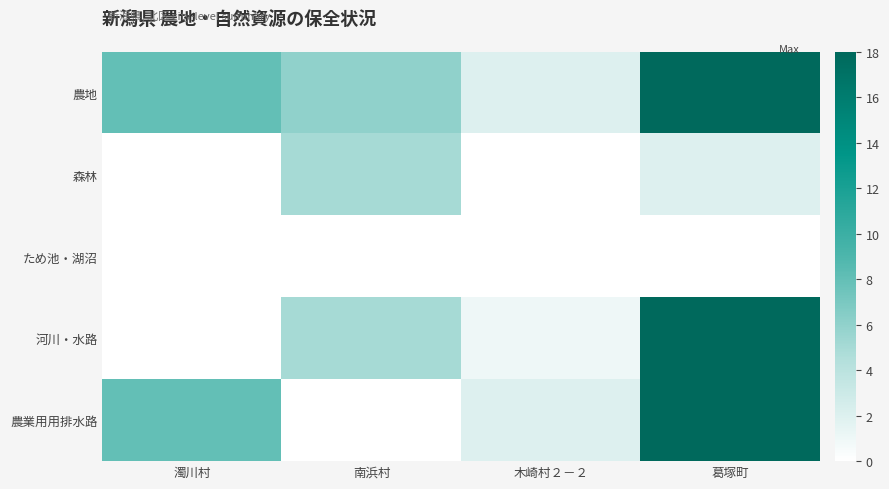

At 濁川村, list the series in order from smallest to largest.

森林, ため池・湖沼, 河川・水路, 農地, 農業用用排水路